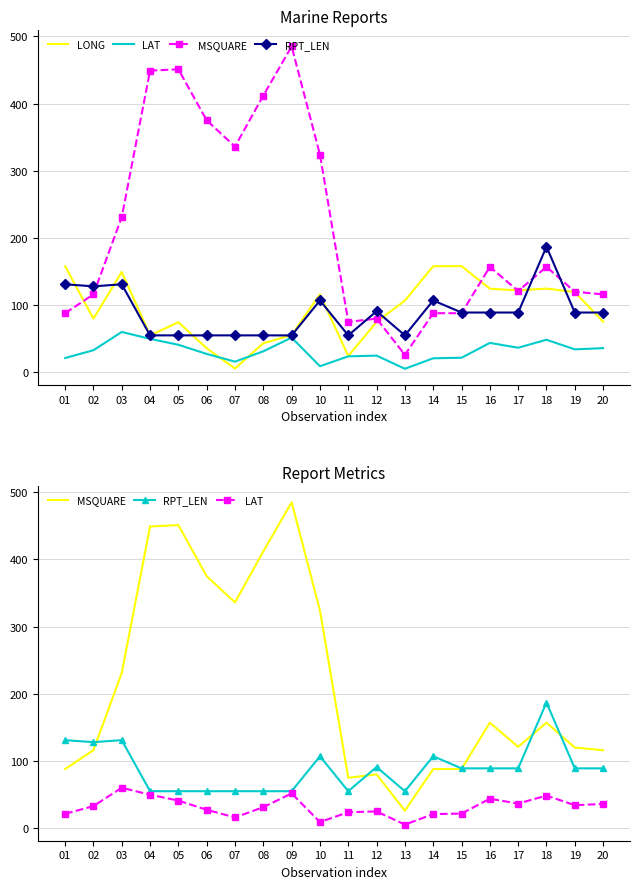

Rank the categories by LONG value from highest to lowest.

15, 01, 14, 03, 18, 16, 17, 19, 10, 13, 02, 20, 12, 05, 09, 04, 08, 06, 11, 07